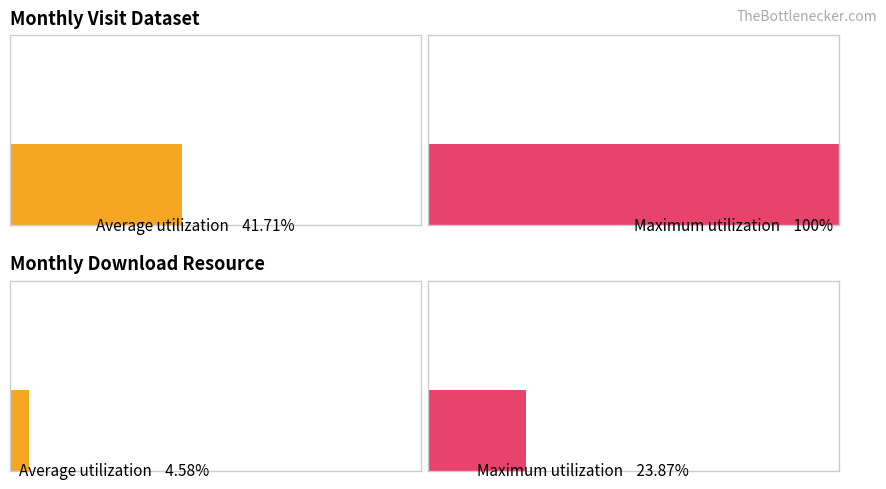

What are all the series names shown in the legend?

monthly_visit_dataset, monthly_download_resource